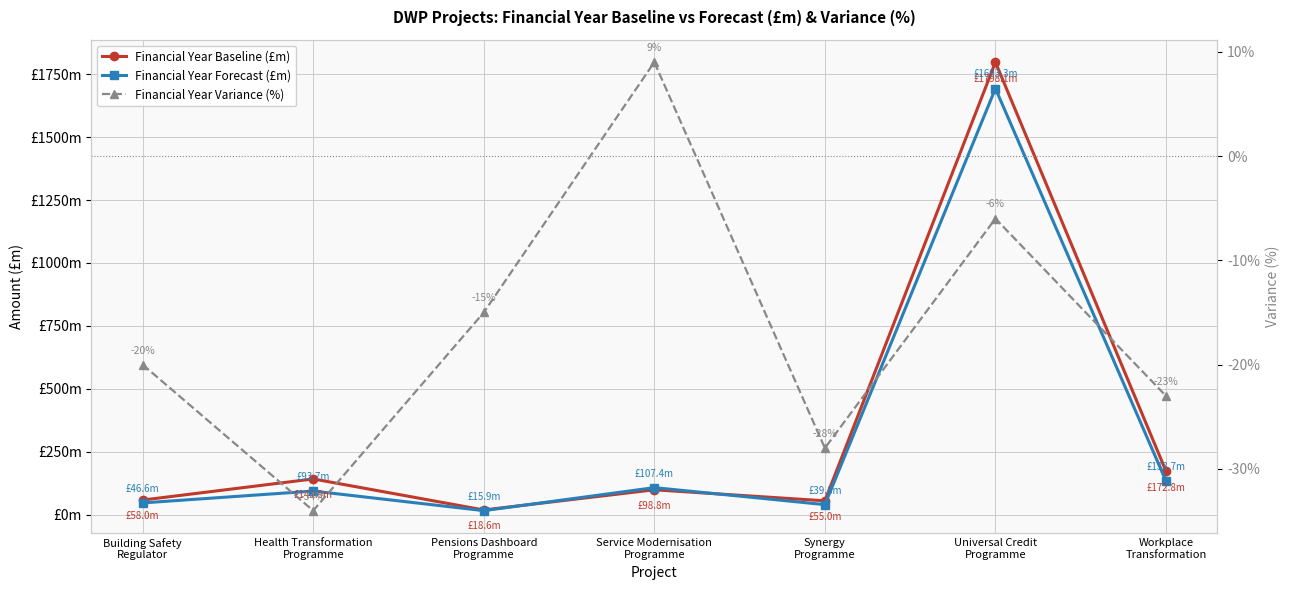

Does the chart have visible grid lines?

Yes